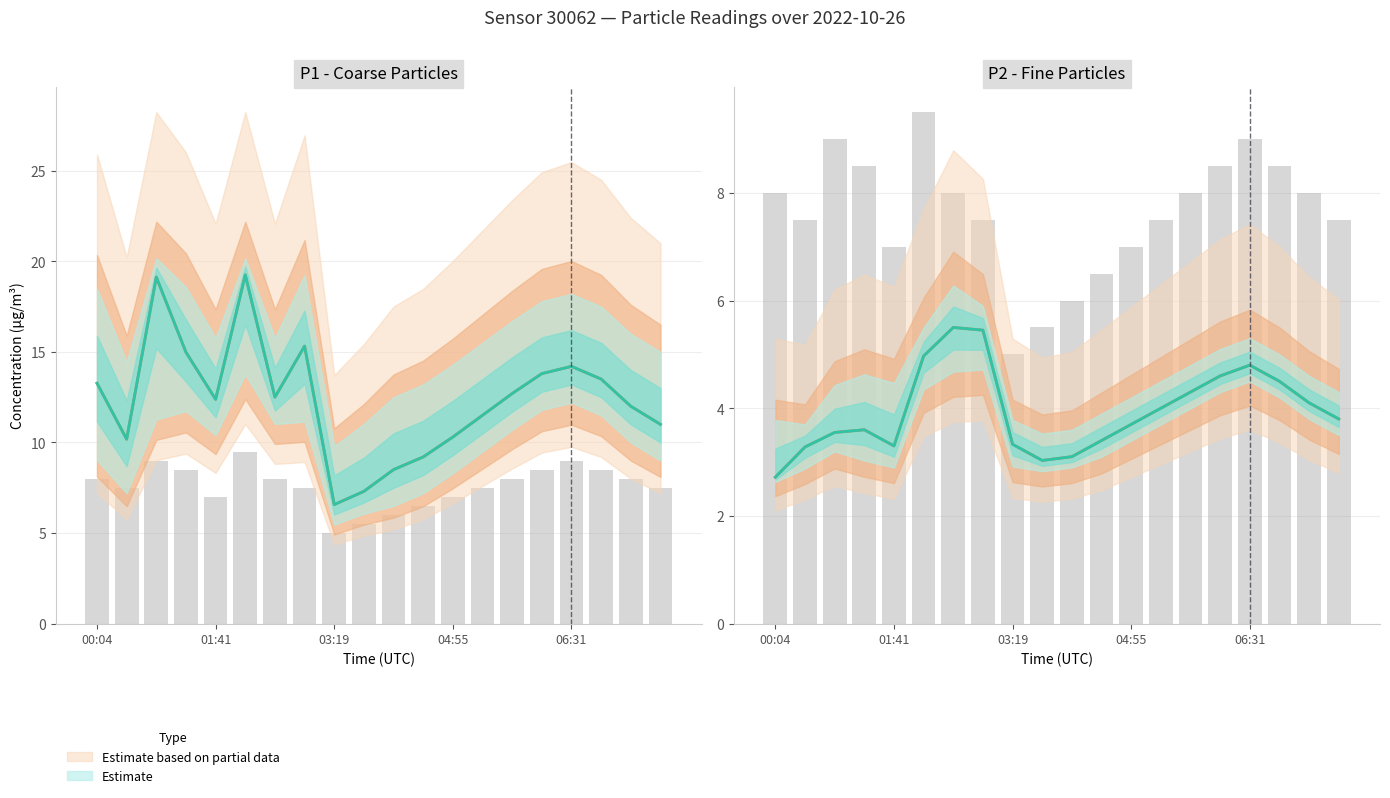

Which category has the highest value in the P1 series?

02:06